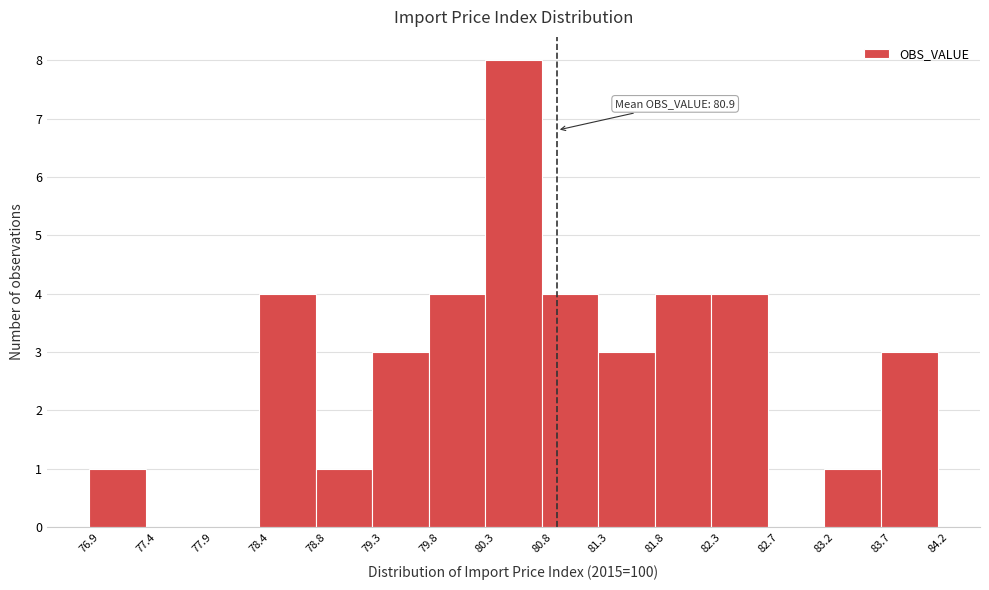

Over which range of the x-axis is the bar tallest?

80.3 to 80.8